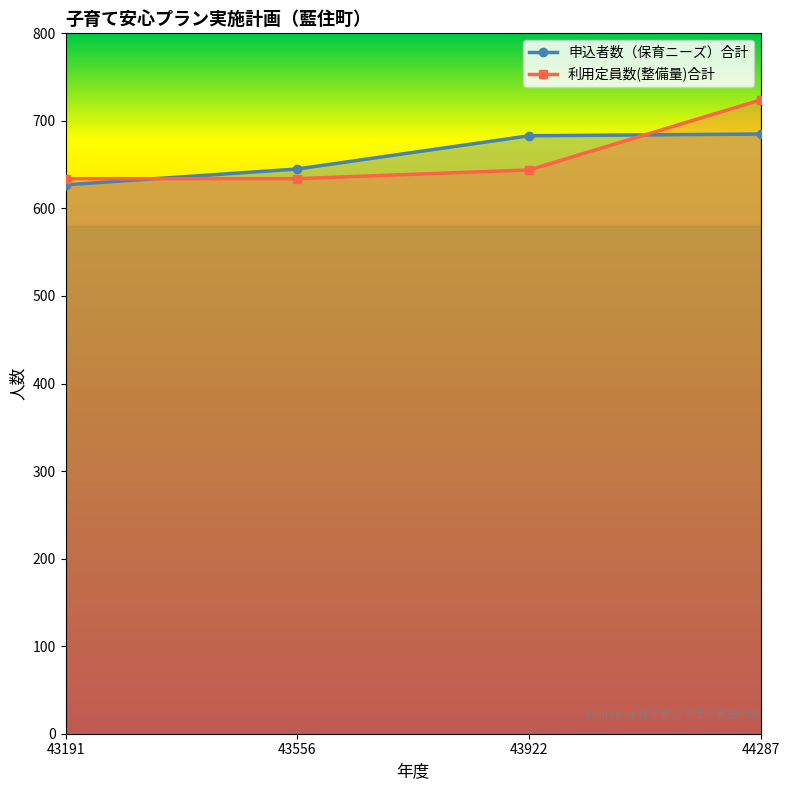

What is the average value of the 利用定員数(整備量)合計 series?

659